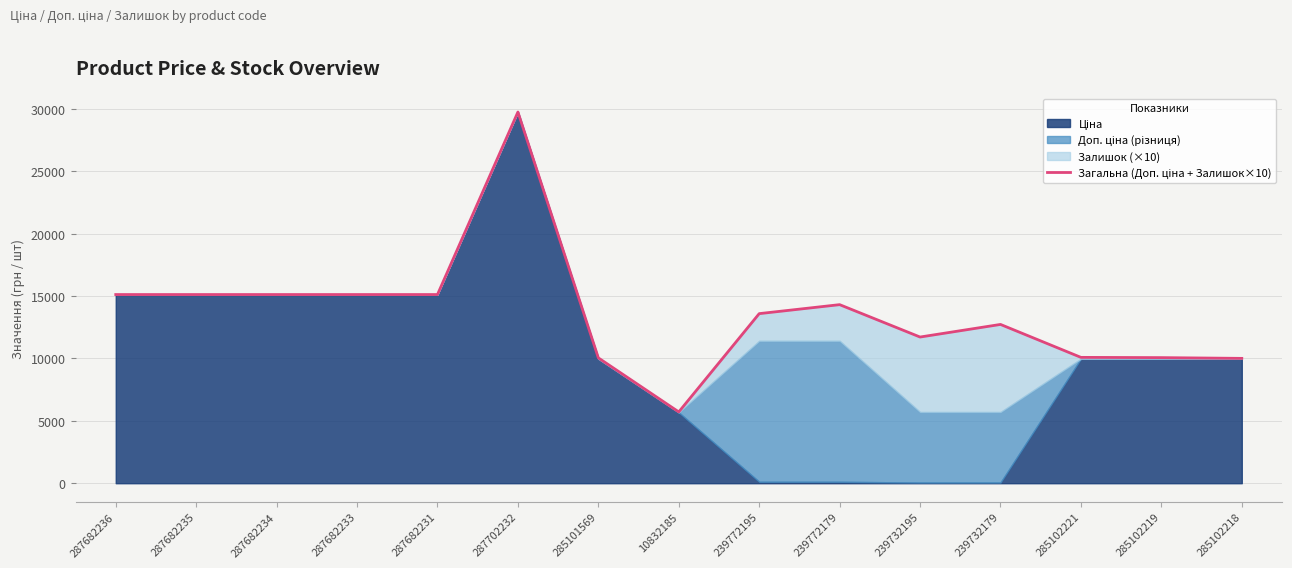

How many values are below 13590?

7